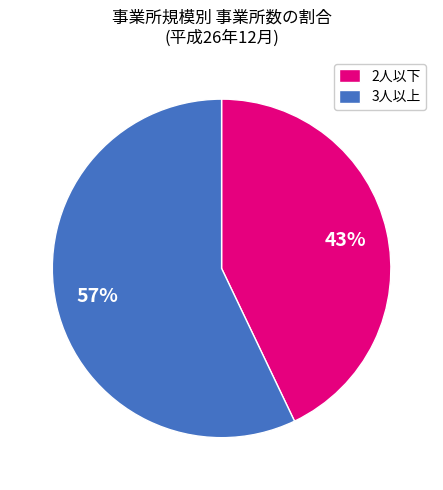

Approximately how many times larger is the value at 2人以下 compared to 3人以上?

0.8